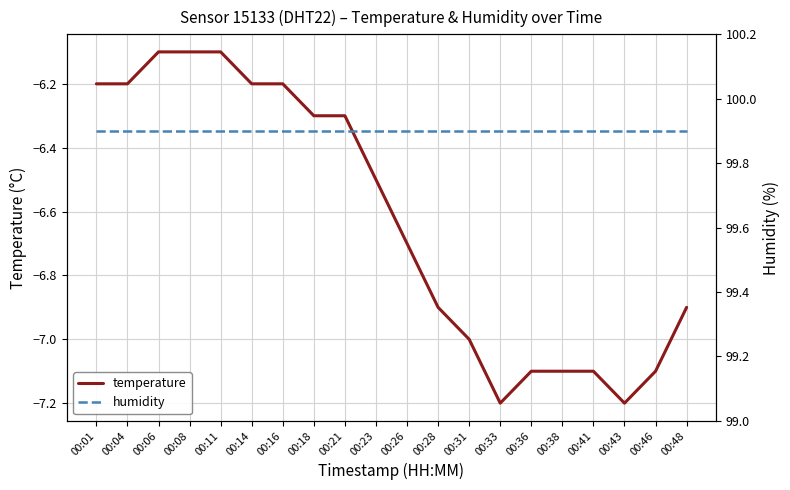

What is the value of the temperature point at the 20th from the left?

-6.9